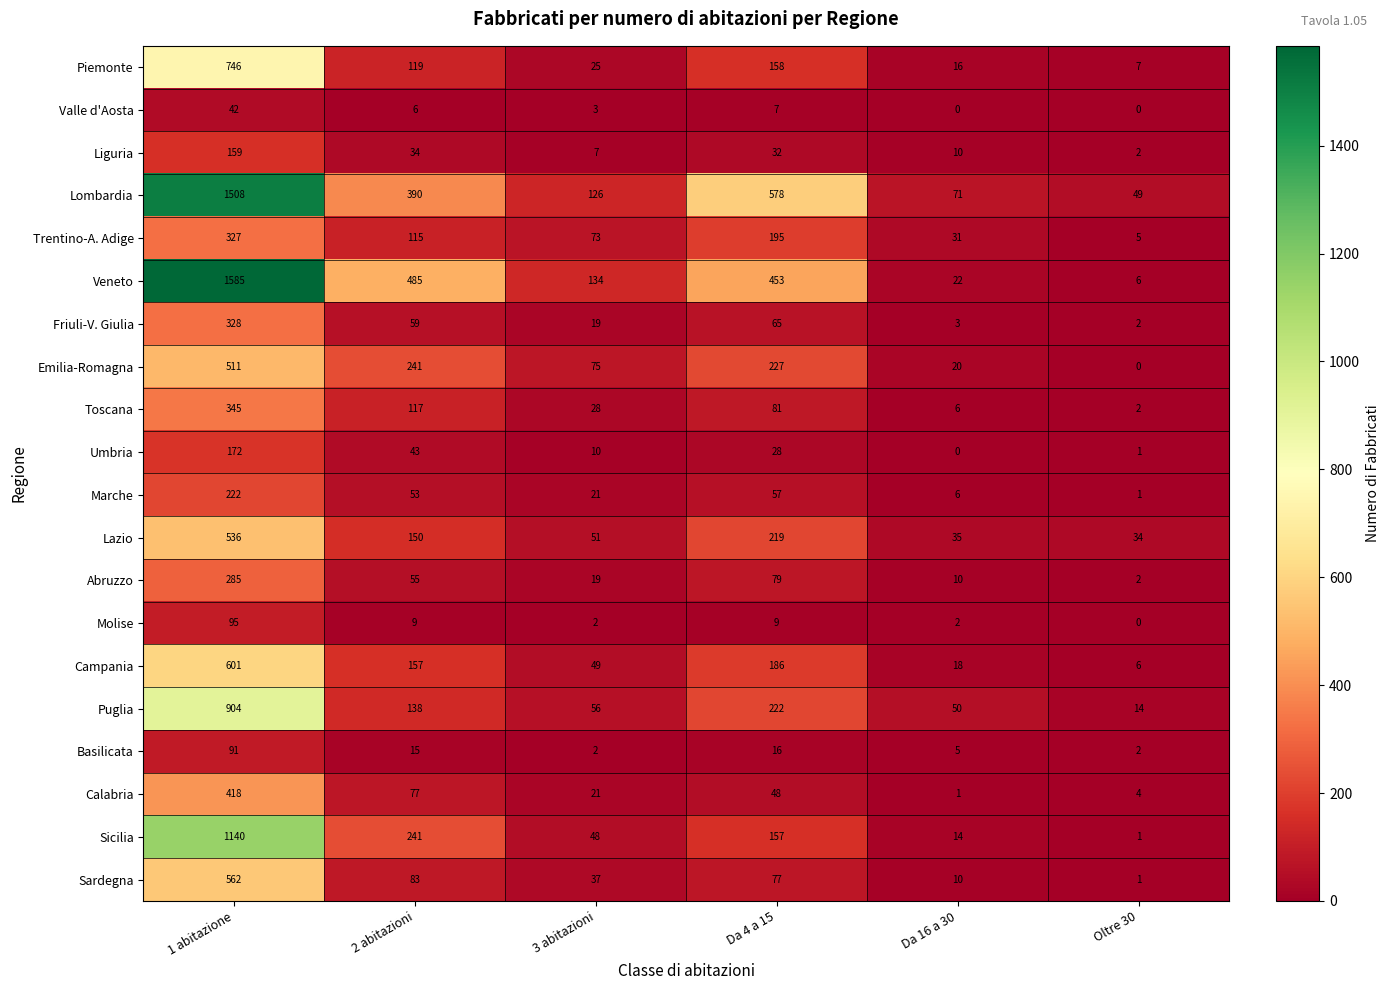

Which series changed the most between 2 abitazioni and Da 16 a 30?

Veneto